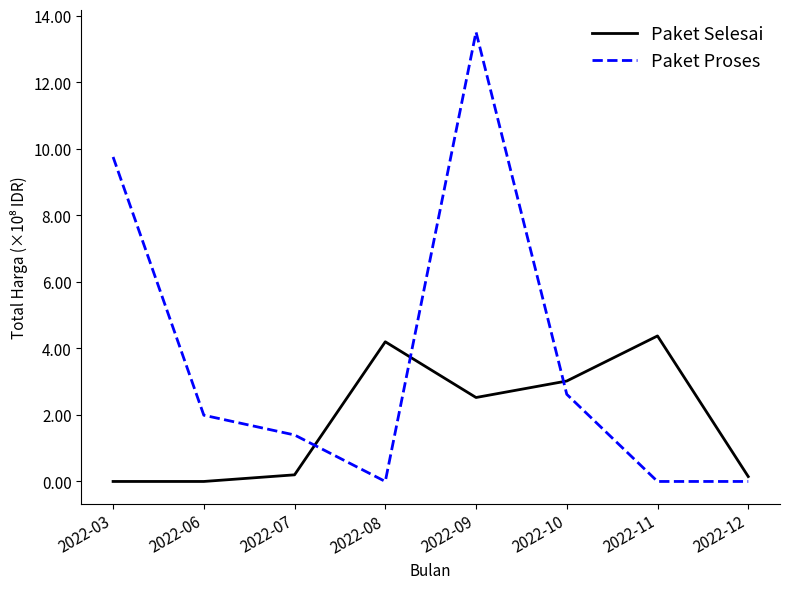

The value of Paket Selesai at 2022-08 is 4.2. True or false?

True